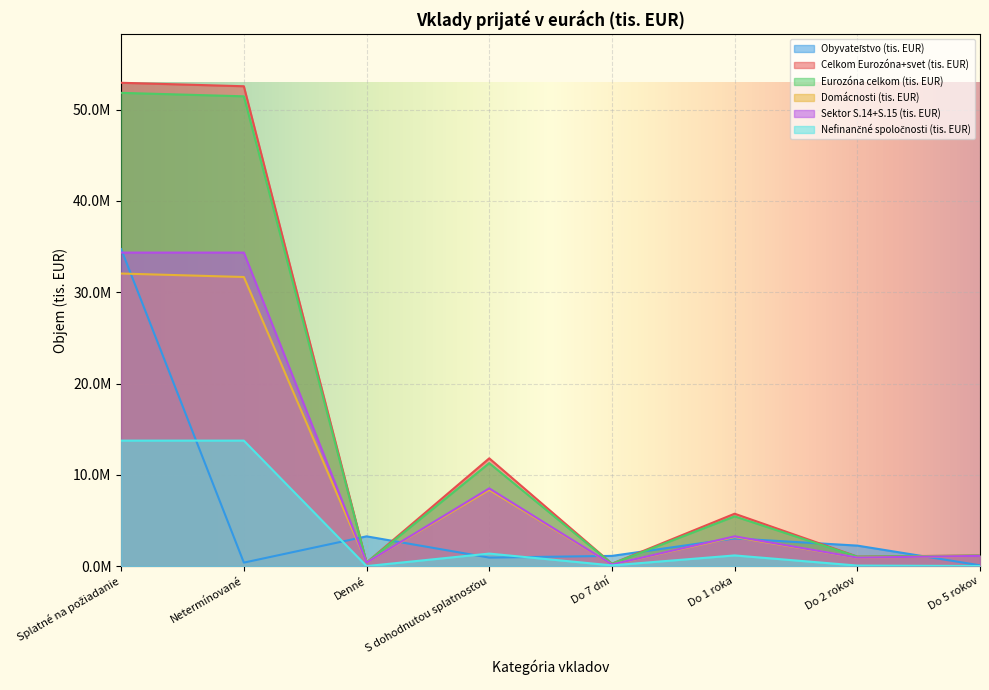

Which series has the largest range (max minus min)?

Celkom Eurozóna+svet (tis. EUR)